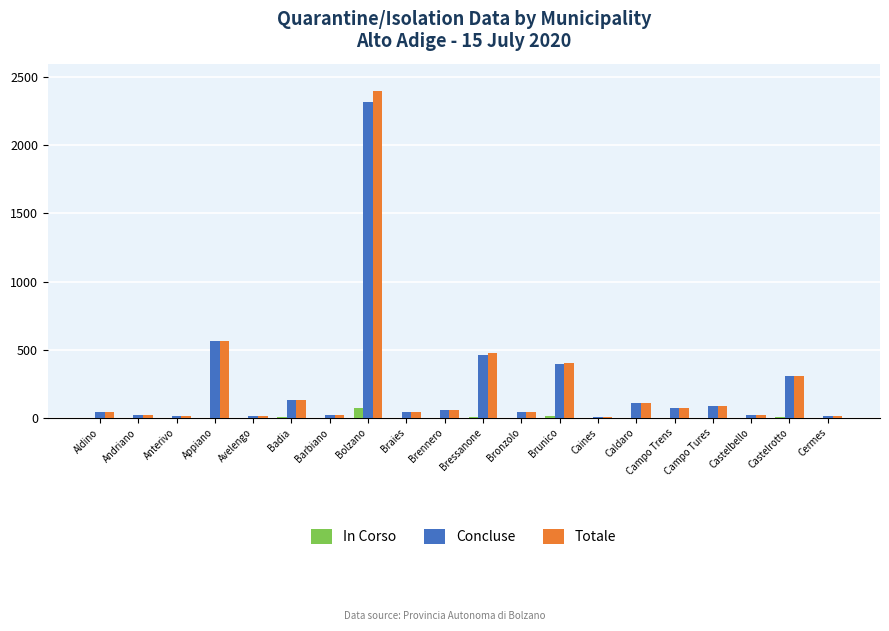

What is the difference between the Totale values at Bressanone and Caldaro?

362